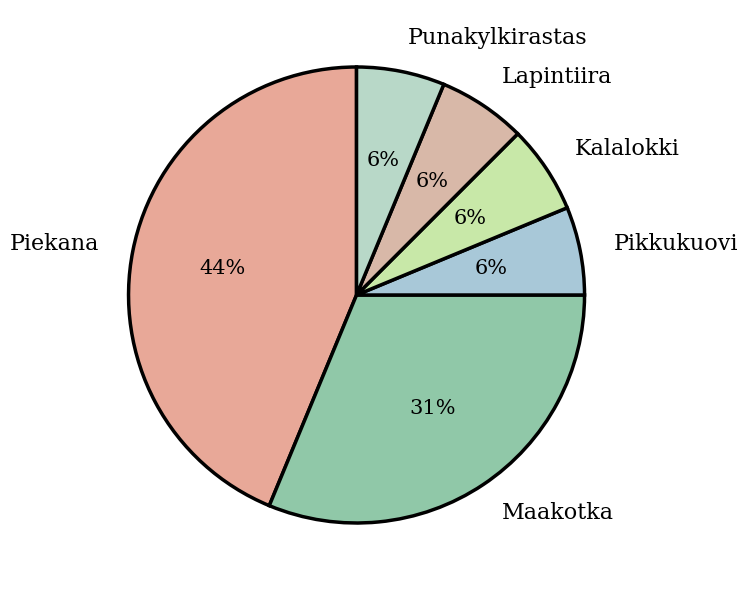

Which category has the biggest portion of the pie?

Piekana